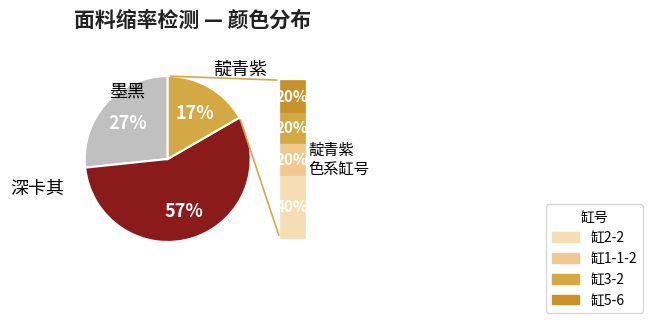

Is there a majority slice in this chart?

Yes